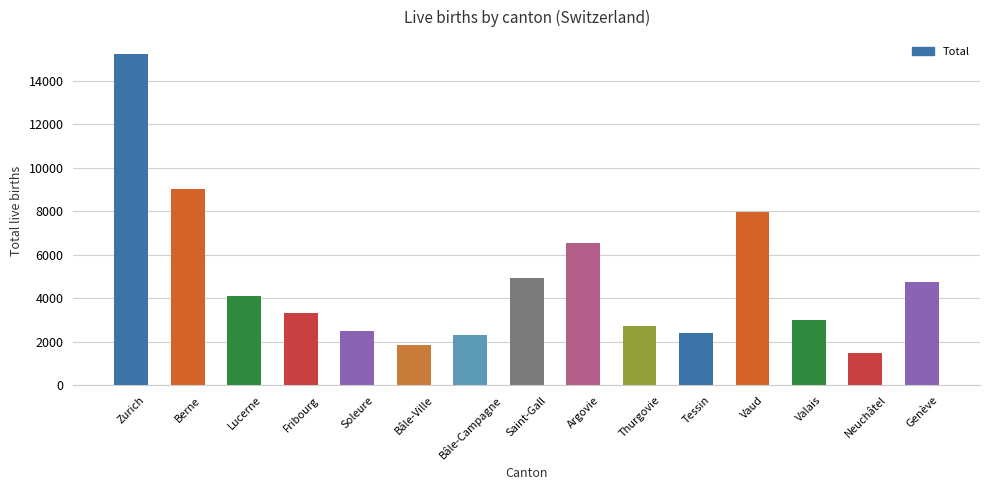

What is the change in value from Neuchâtel to Genève?

+3250